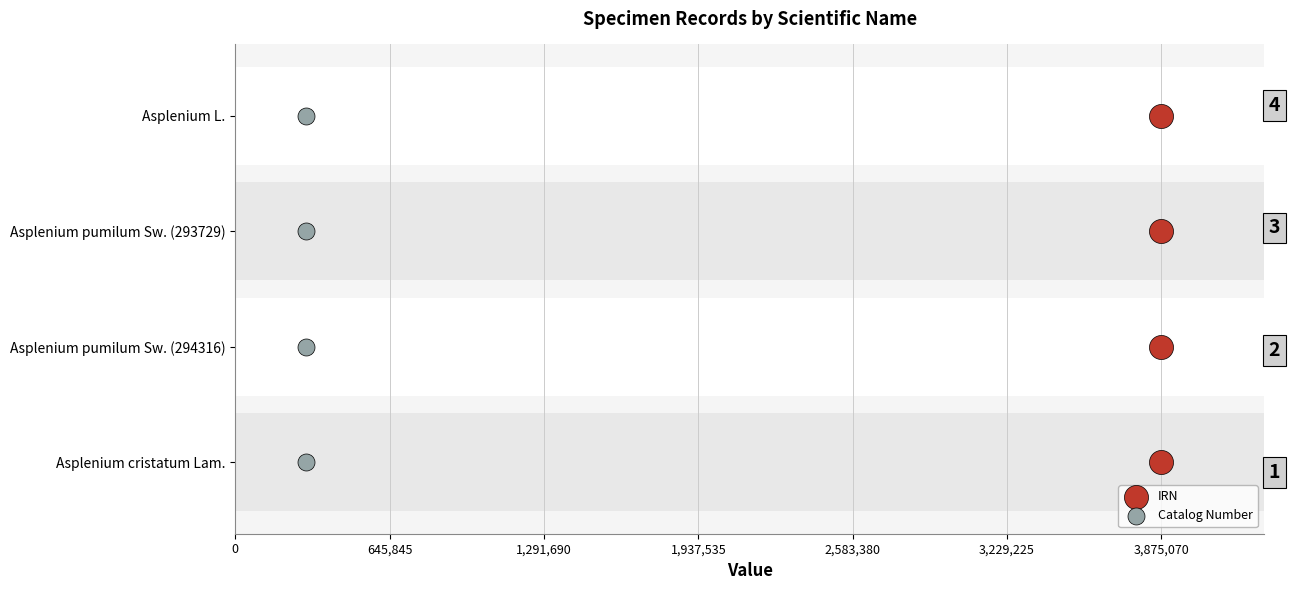

Which series has the largest total across all categories?

IRN